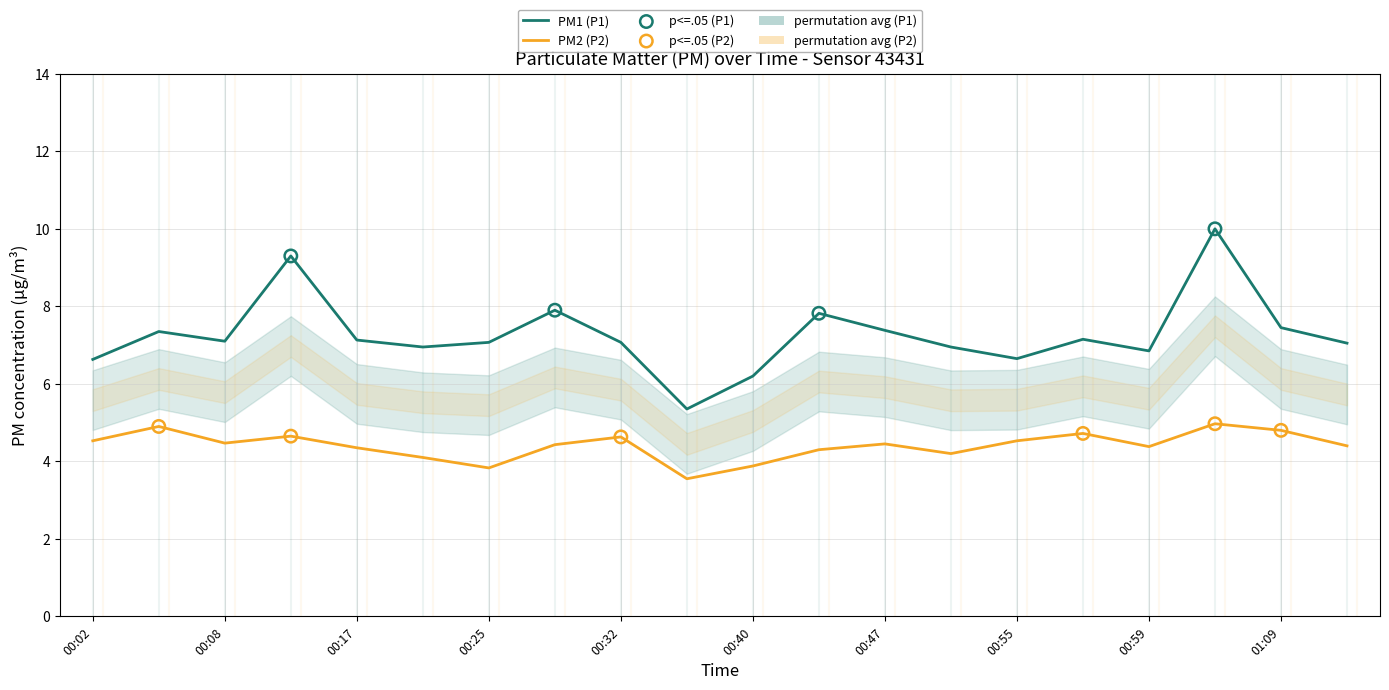

Which series reaches the maximum Y coordinate?

P1